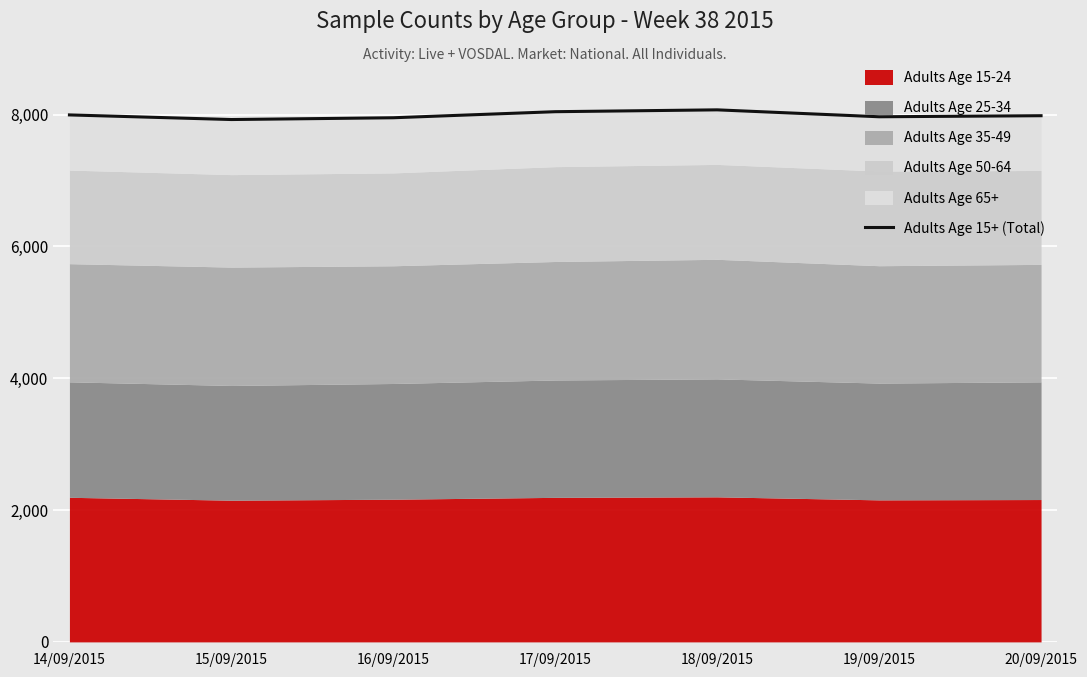

How many points are higher than both their immediate neighbors (excluding endpoints)?

1